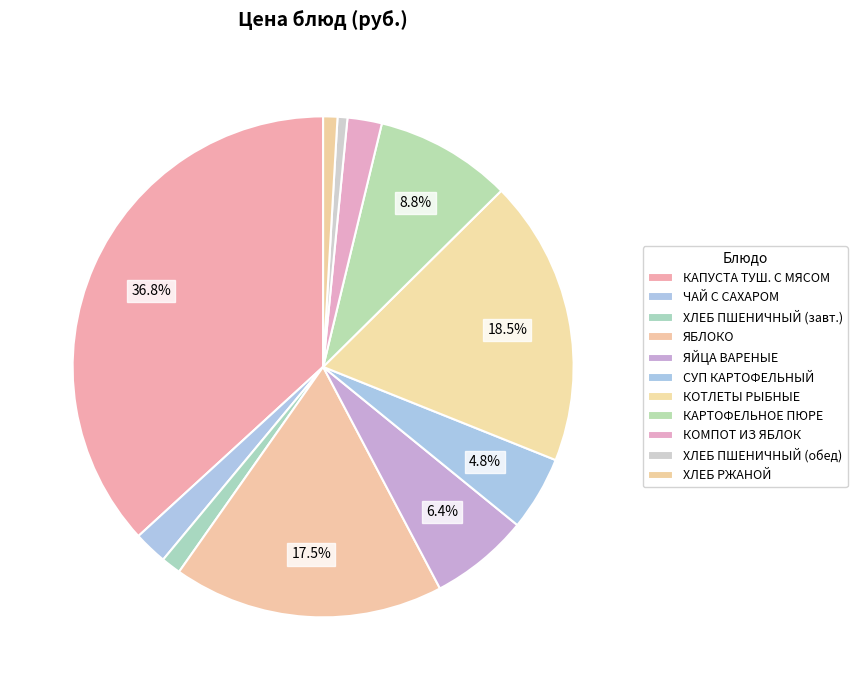

How many slices are in this pie chart?

11